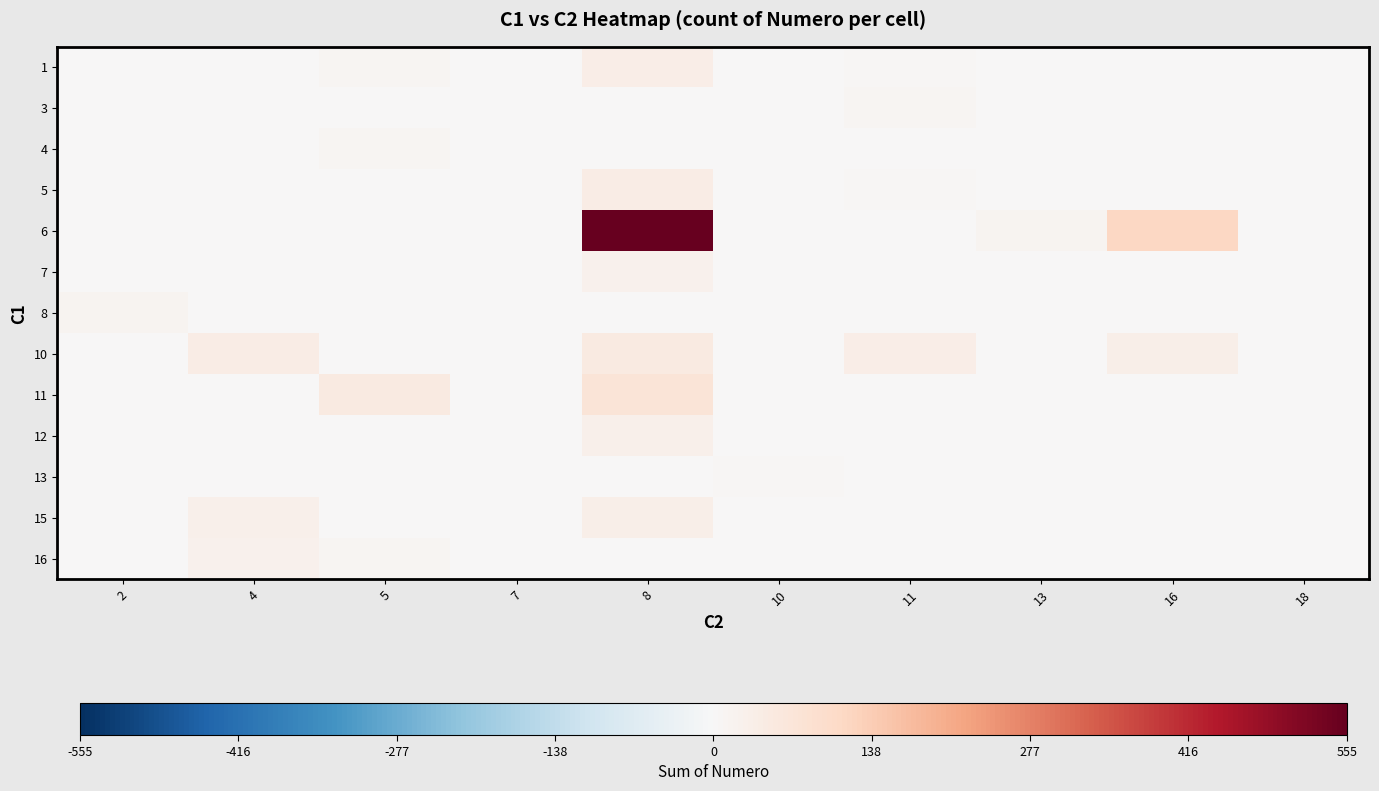

At which category does the chart reach its peak across all series?

8